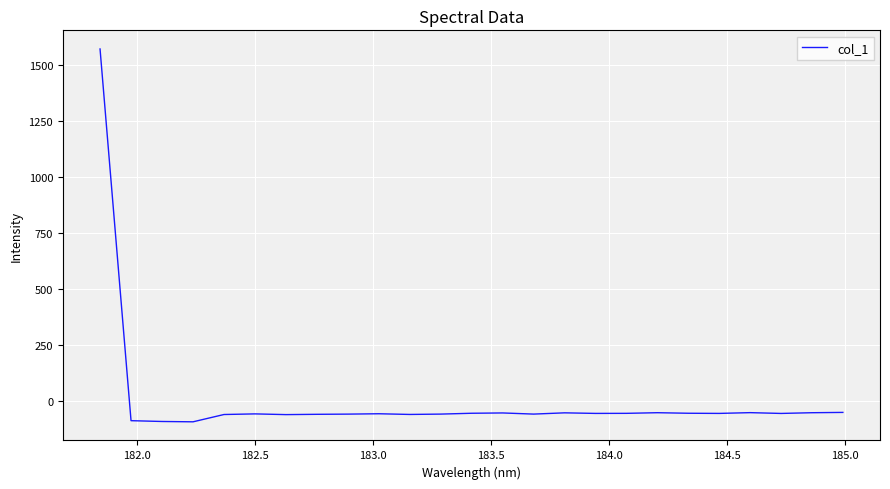

What is the difference between the maximum and minimum values?

1664.0